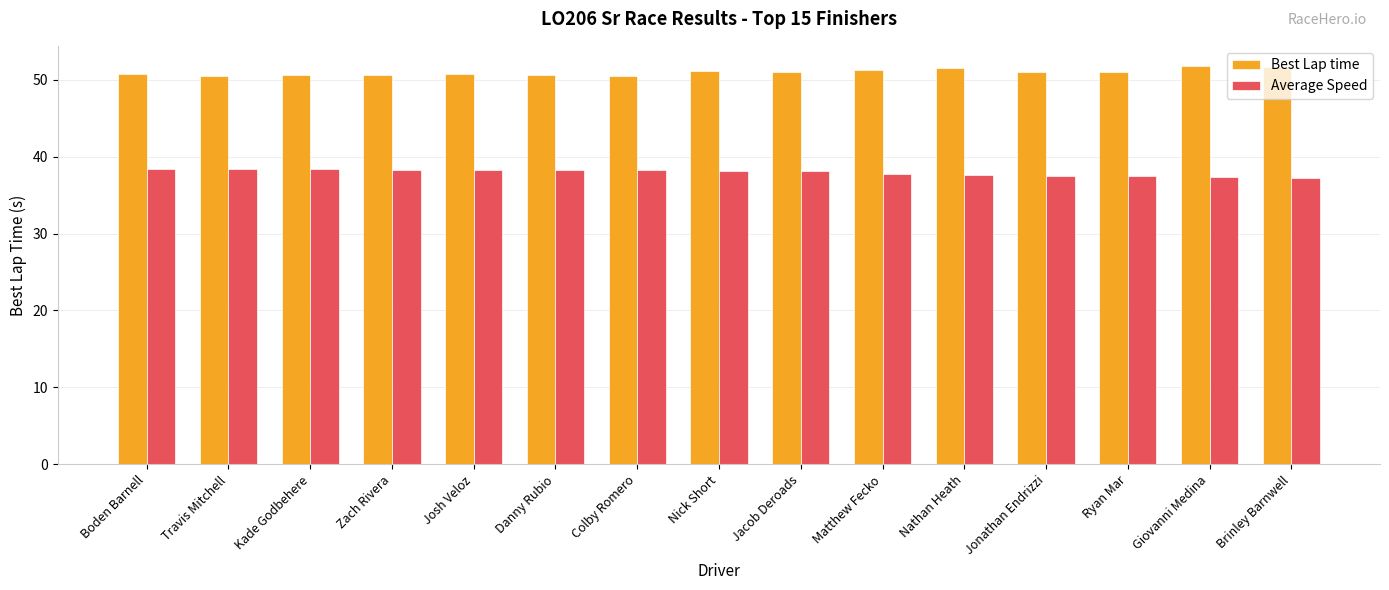

What is the greatest value displayed?

51.8